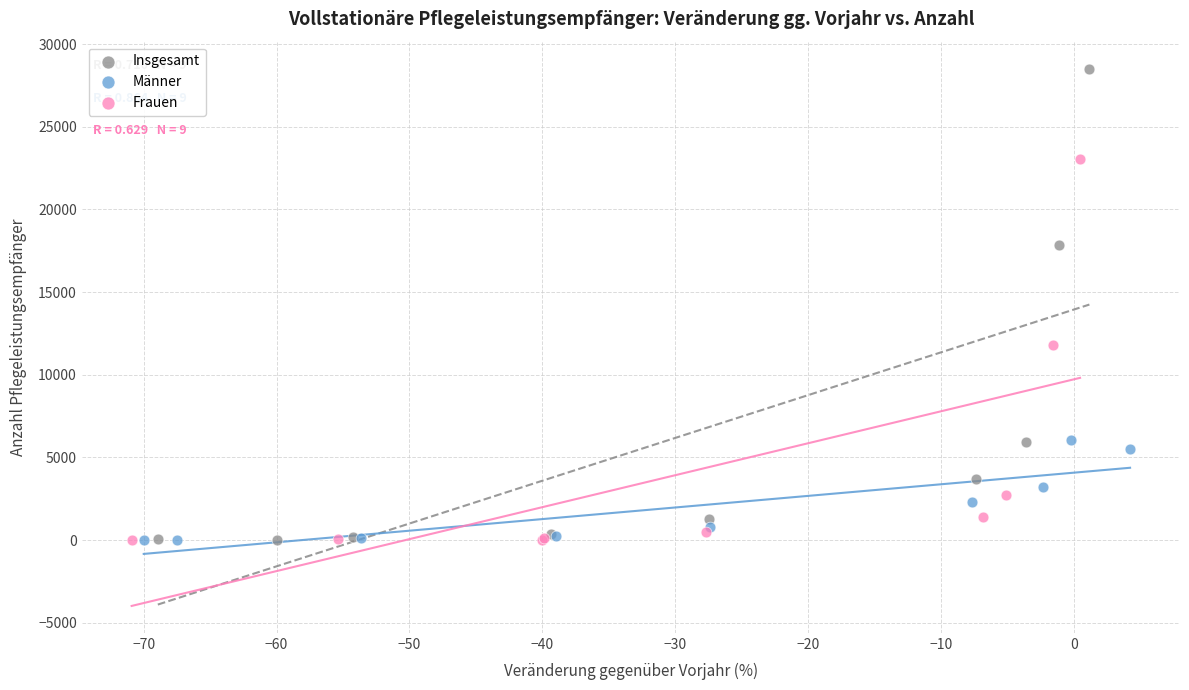

What are all the series names shown in the legend?

Insgesamt, Männer, Frauen